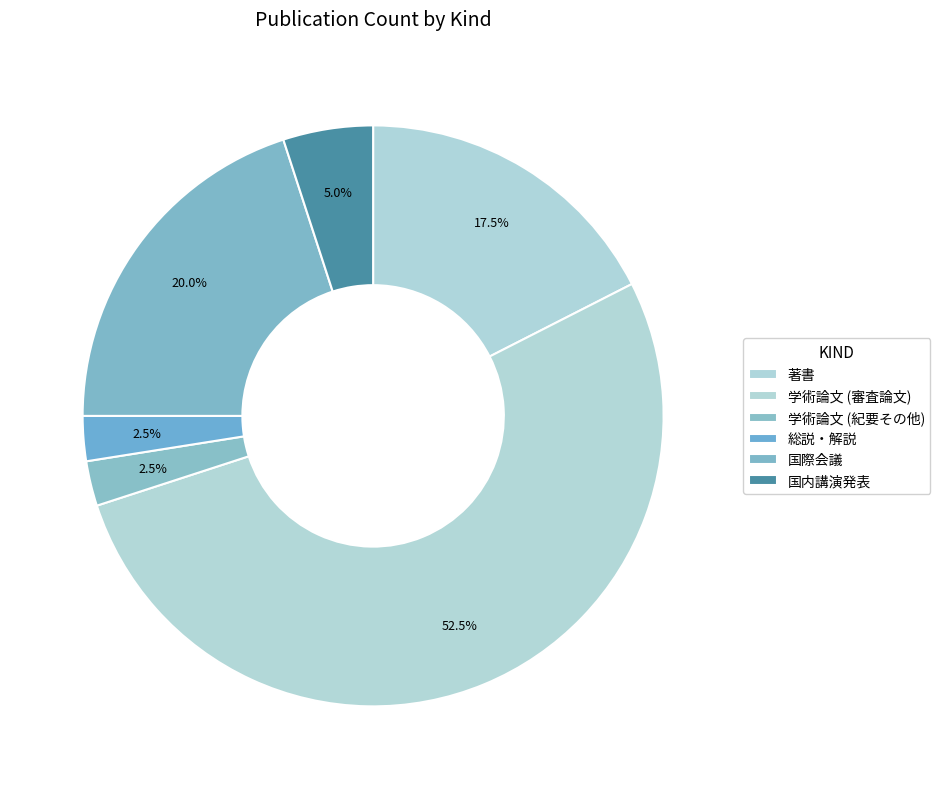

Count the number of slices in the pie.

6